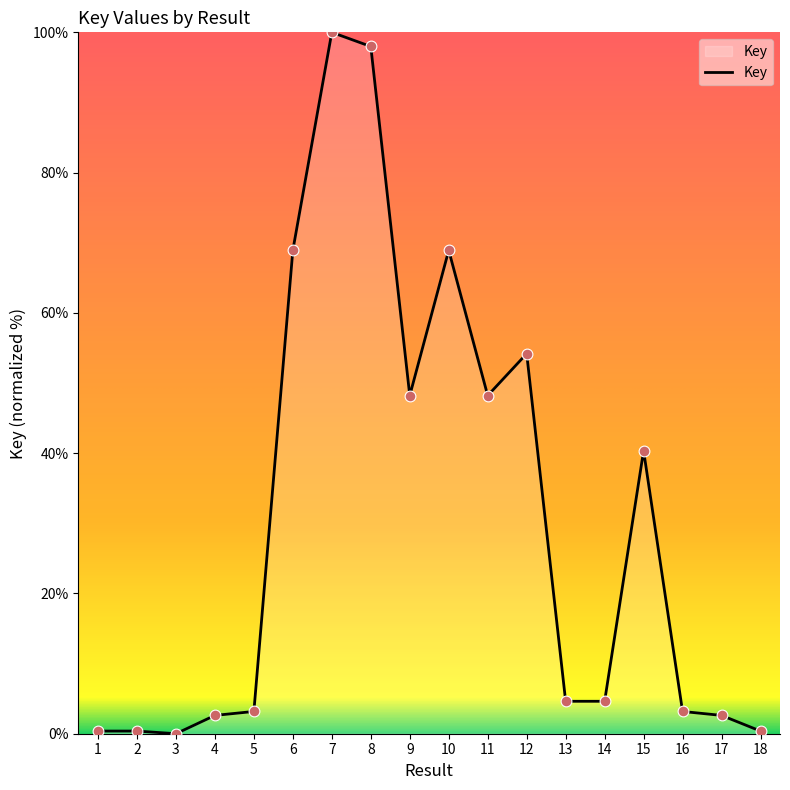

What is the ratio of the value at 15 to the value at 17?

15.5